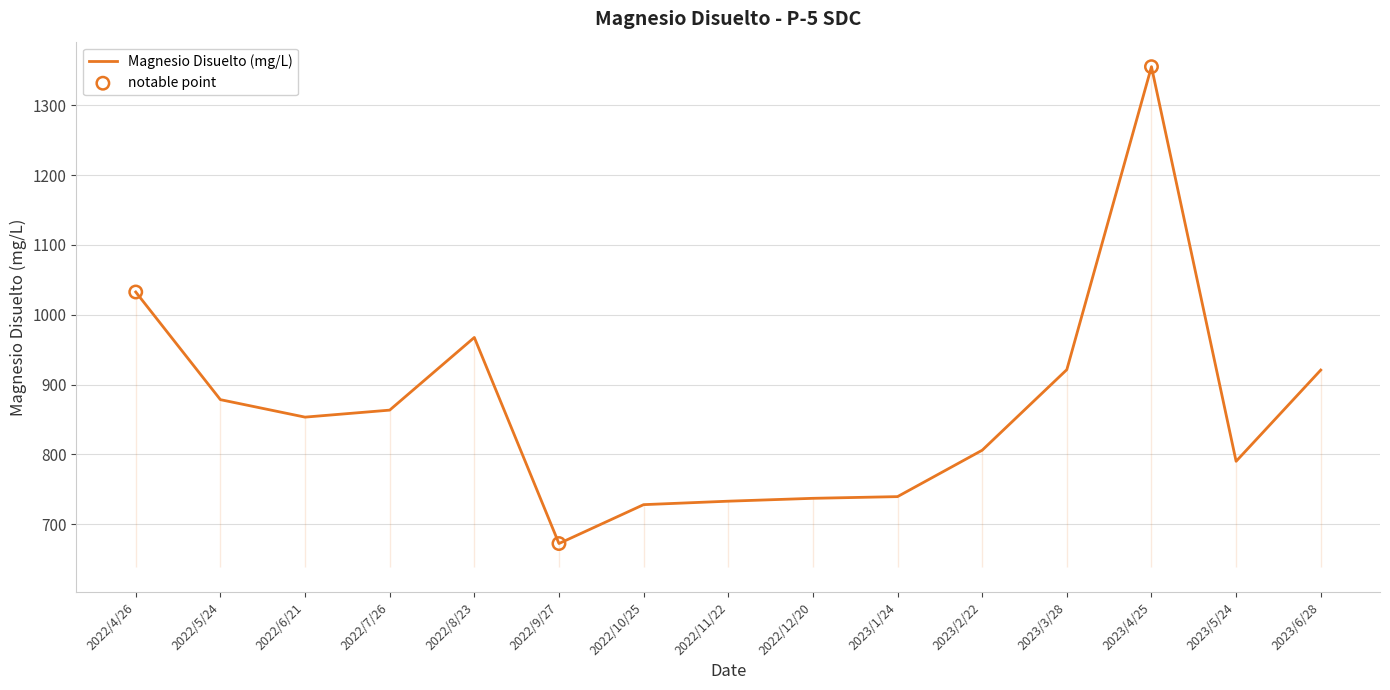

What is the ratio of the value at 2023/1/24 to the value at 2022/4/26?

0.7